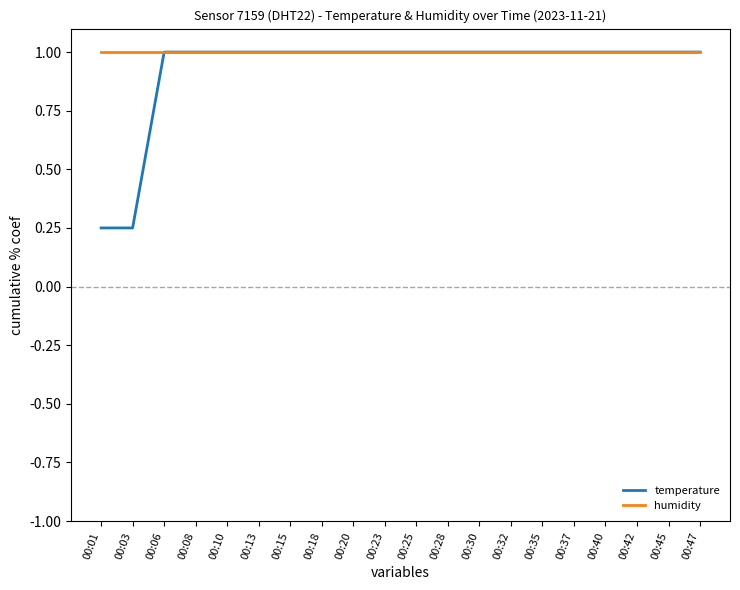

Which series has the largest range (max minus min)?

temperature